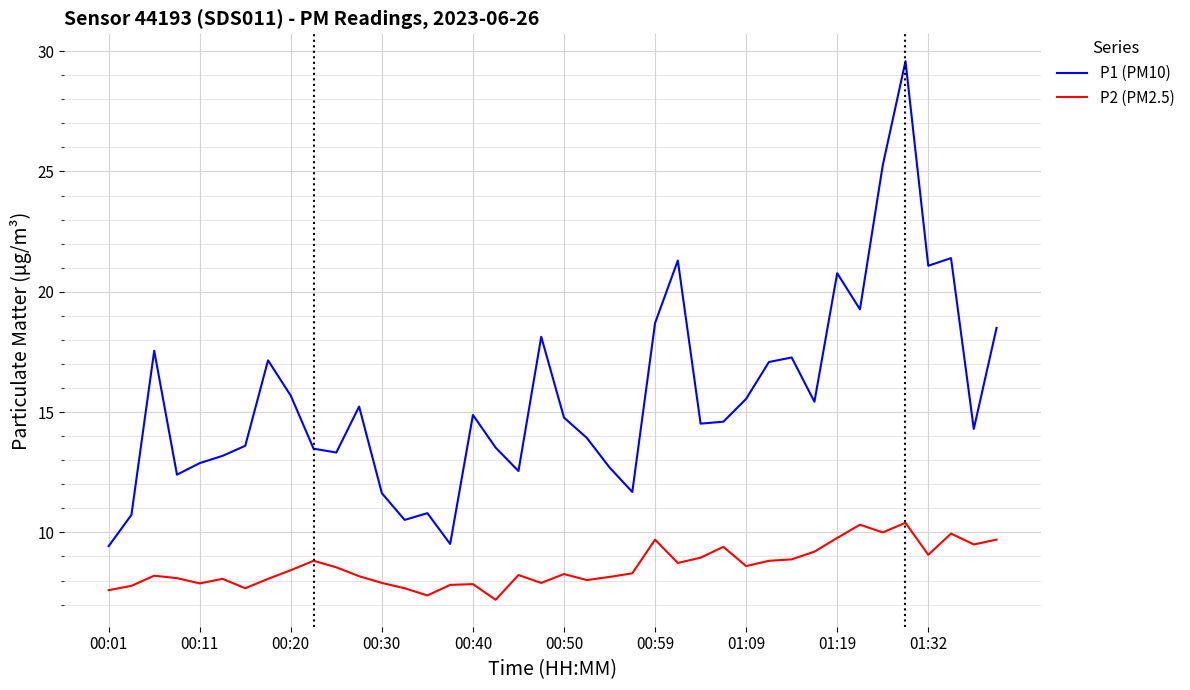

Which series has the widest spread of values?

P1 (PM10)